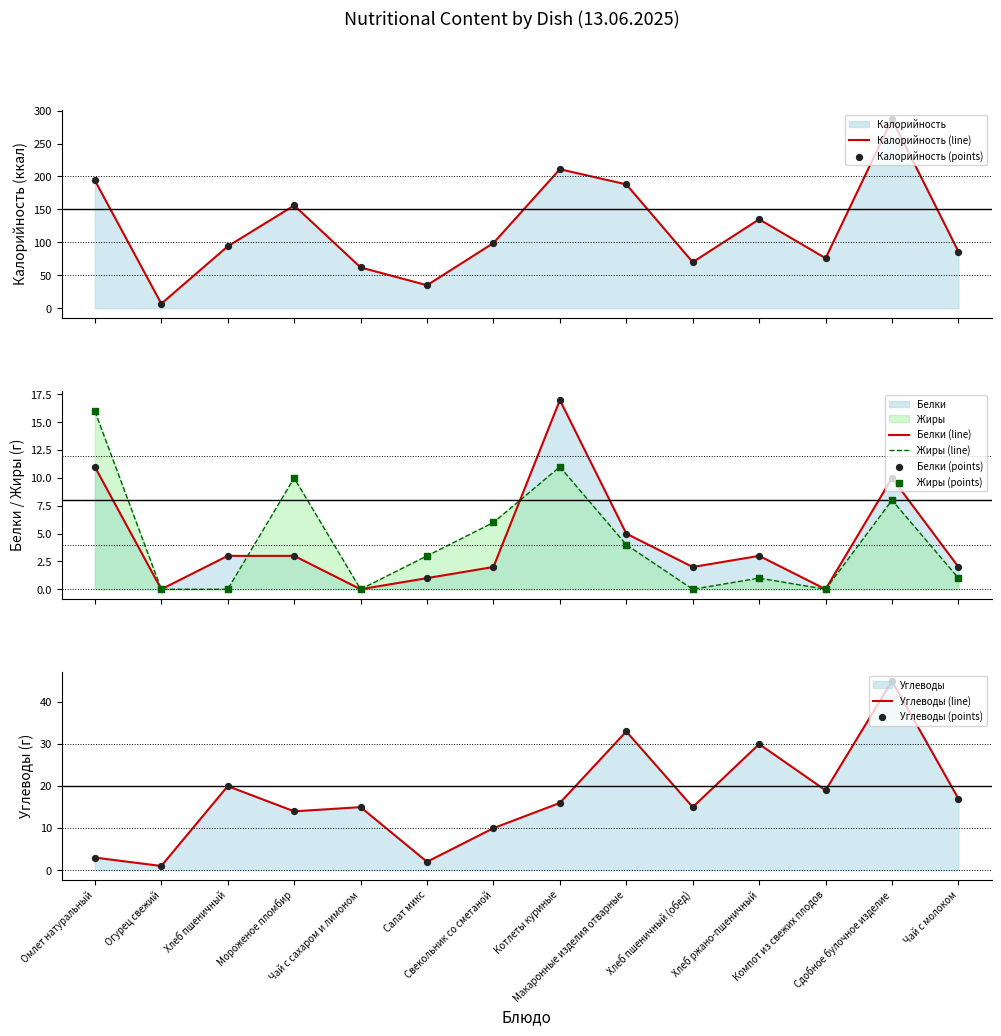

Which series contains the lowest Y value?

Белки